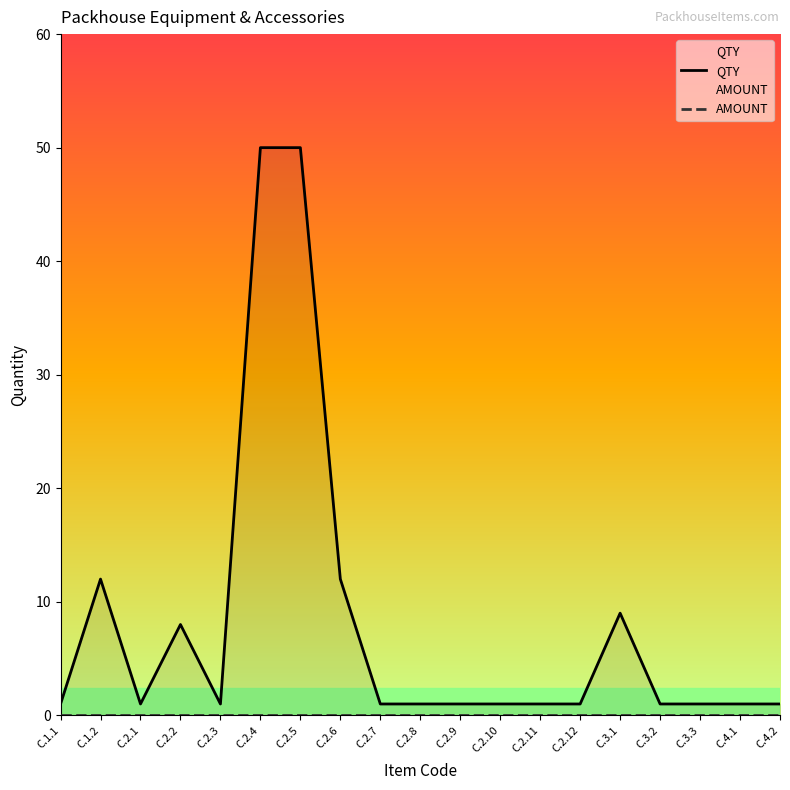

Reading left to right, extract all data points from this chart.

QTY: C.1.1=1	C.1.2=12	C.2.1=1	C.2.2=8	C.2.3=1	C.2.4=50	C.2.5=50	C.2.6=12	C.2.7=1	C.2.8=1	C.2.9=1	C.2.10=1	C.2.11=1	C.2.12=1	C.3.1=9	C.3.2=1	C.3.3=1	C.4.1=1	C.4.2=1
AMOUNT: C.1.1=0	C.1.2=0	C.2.1=0	C.2.2=0	C.2.3=0	C.2.4=0	C.2.5=0	C.2.6=0	C.2.7=0	C.2.8=0	C.2.9=0	C.2.10=0	C.2.11=0	C.2.12=0	C.3.1=0	C.3.2=0	C.3.3=0	C.4.1=0	C.4.2=0